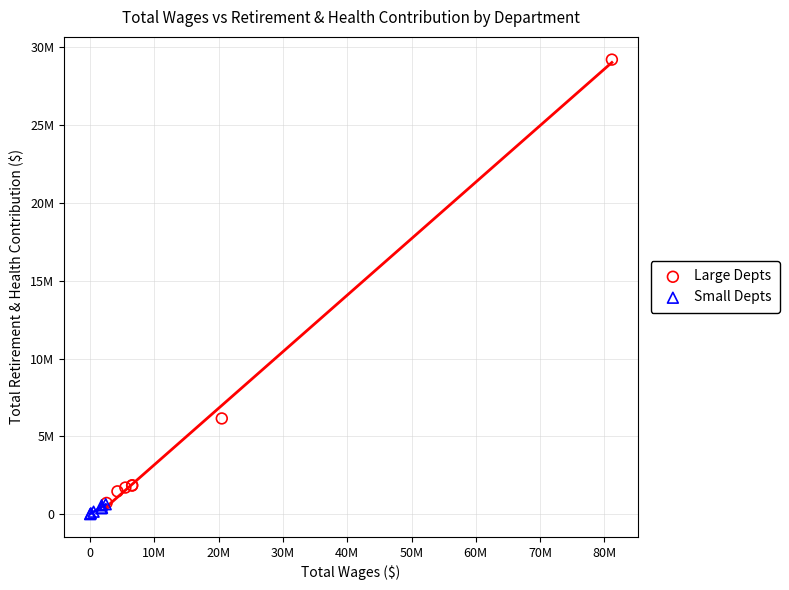

What are all the series names shown in the legend?

Large Depts, Small Depts